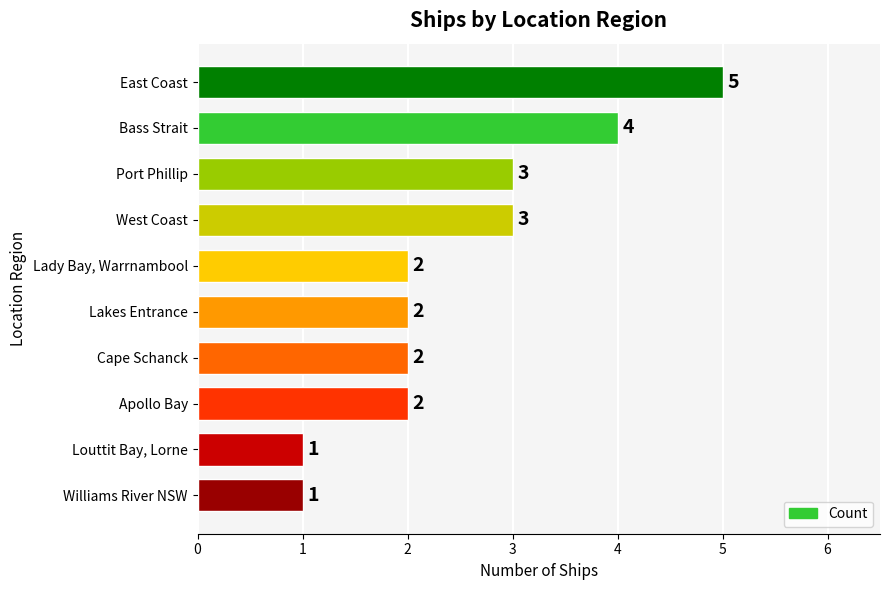

Which has a higher value, Bass Strait or Port Phillip?

Bass Strait